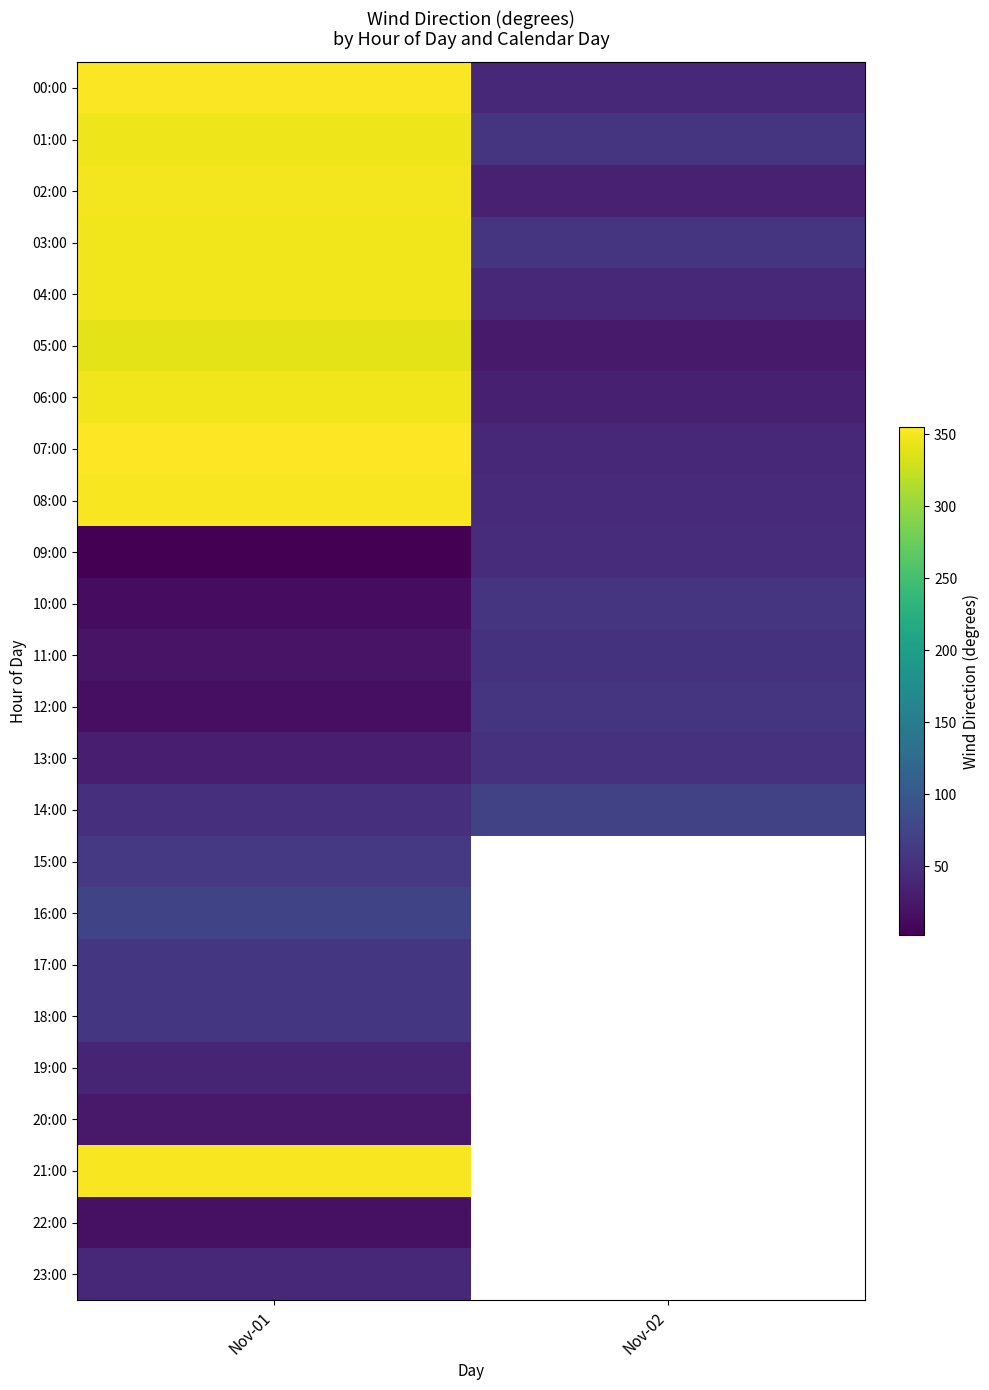

True or false: 16:00 has a value of 17.6 at Nov-01.

False